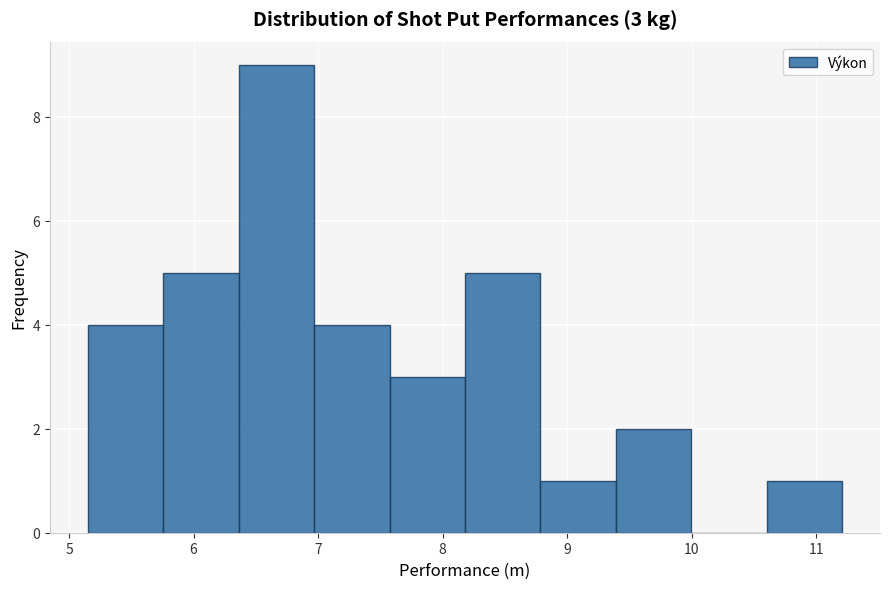

Which range on the x-axis has the tallest bar?

6.4 to 7.0